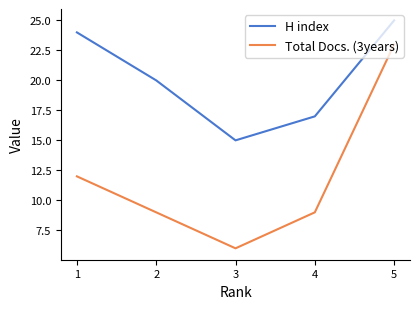

Count the number of categories in the chart.

5